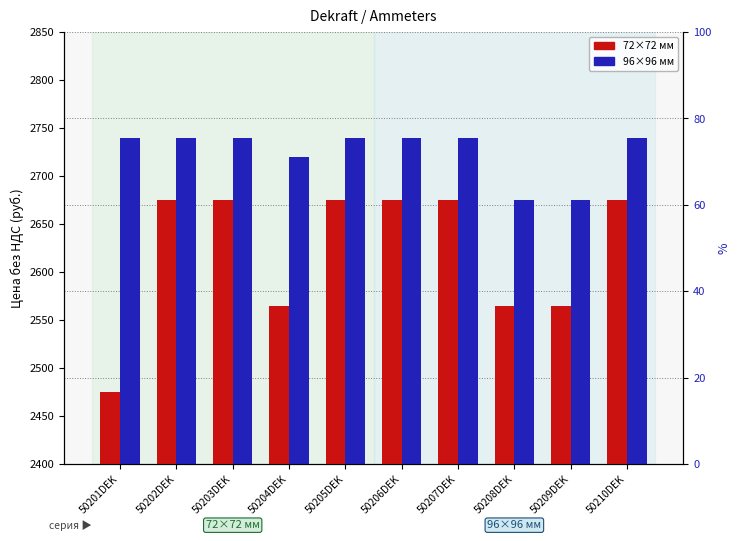

Which series has the largest range (max minus min)?

72×72 мм